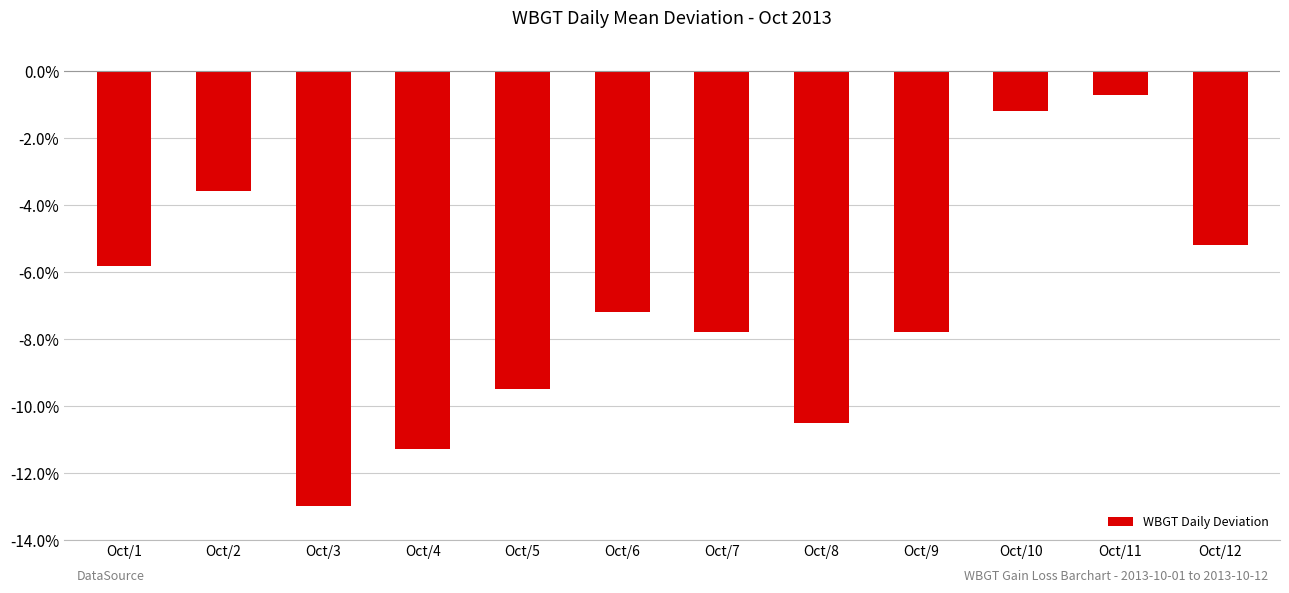

What is the change in value from Oct/8 to Oct/10?

+9.3